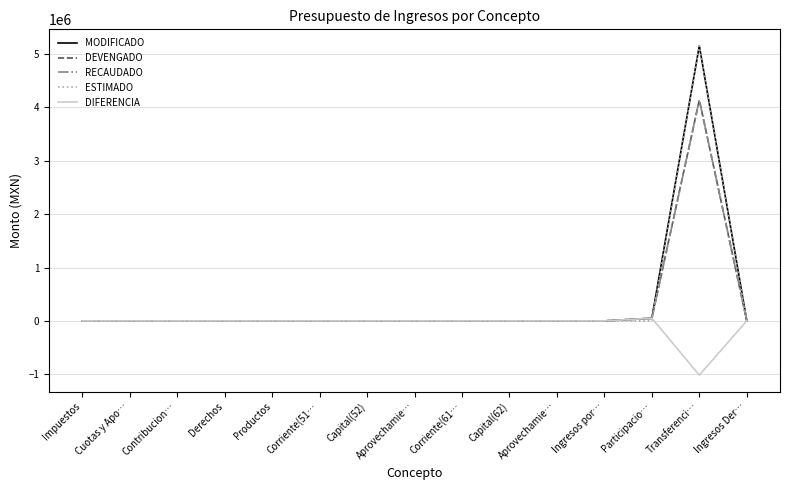

Does the chart have visible grid lines?

Yes